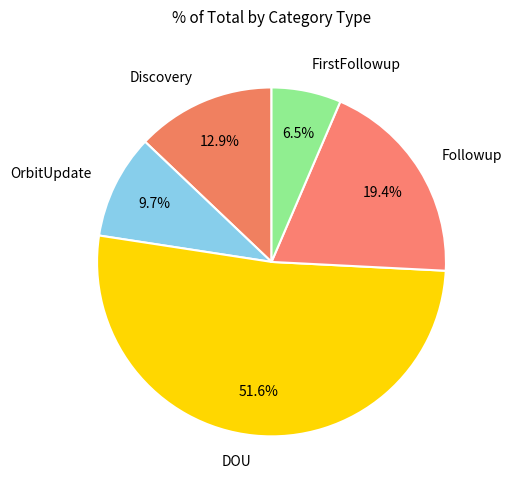

Is it true that Followup is 19% of the pie?

True